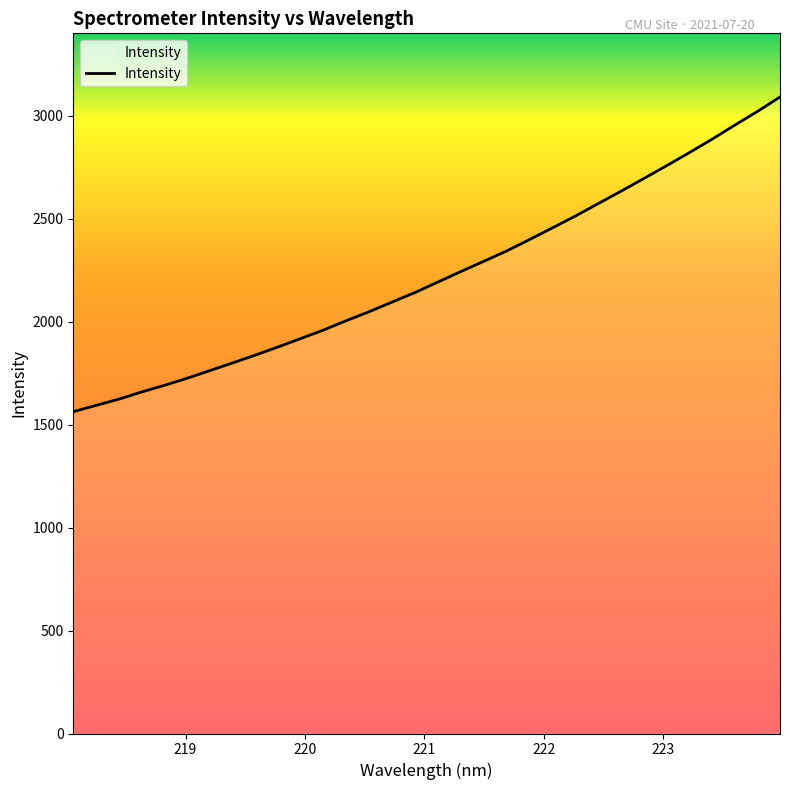

What is the minimum value shown in the chart?

1563.2